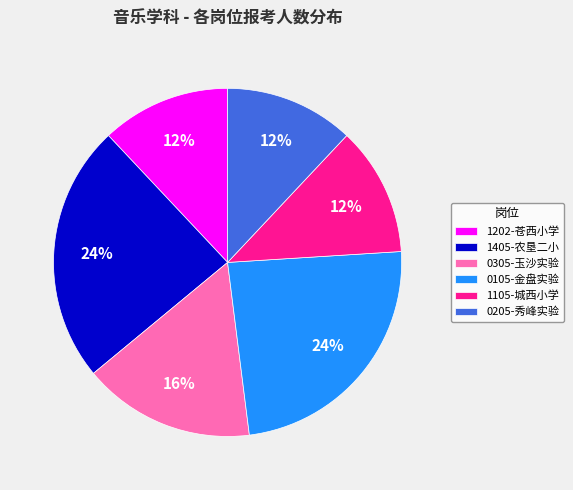

Which has a higher value, 0305-玉沙实验 or 1202-苍西小学?

0305-玉沙实验